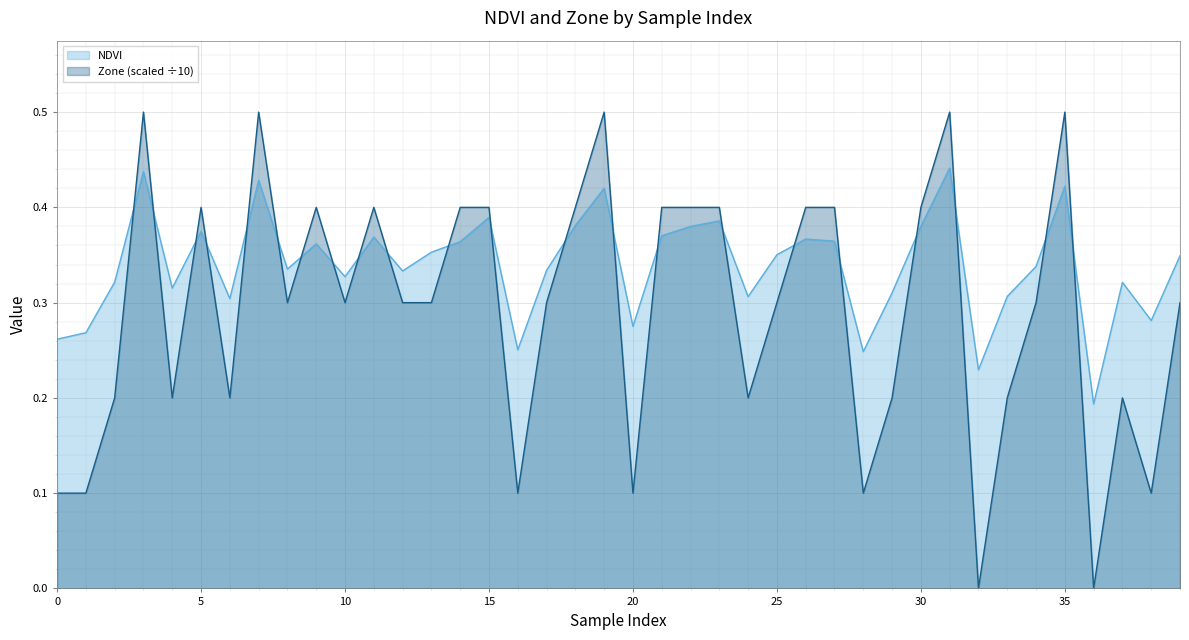

What is the minimum value for NDVI?

0.2